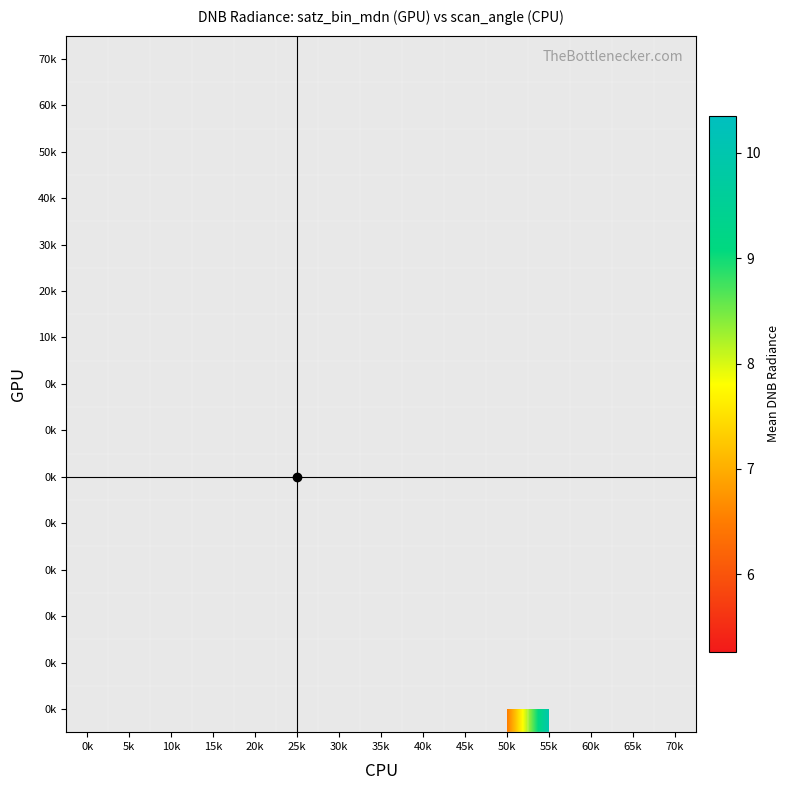

Which label corresponds to the smallest value in the chart?

10k